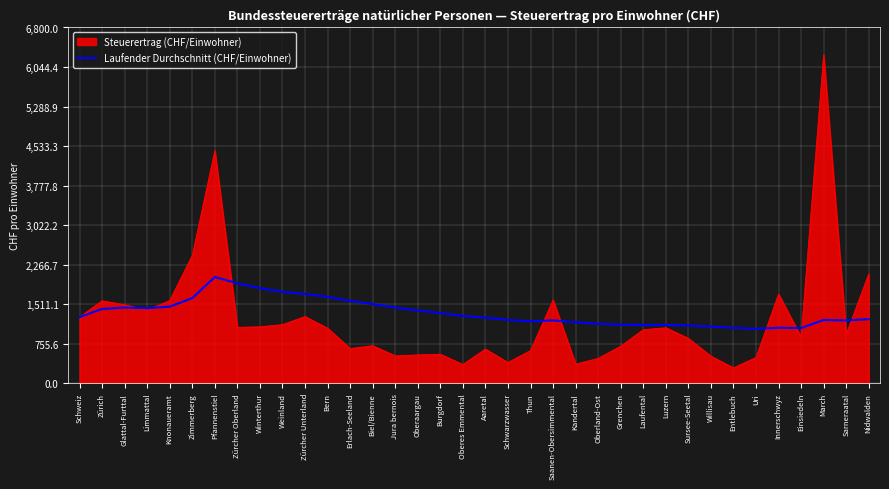

Is it true that Steuerertrag (CHF/Einwohner) equals 858.7 at Sursee-Seetal?

True